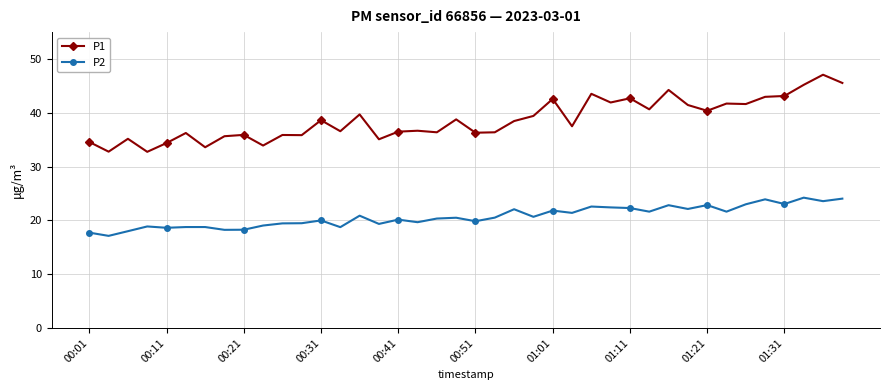

True or false: P1 has more than 1 points higher than both neighbors.

True